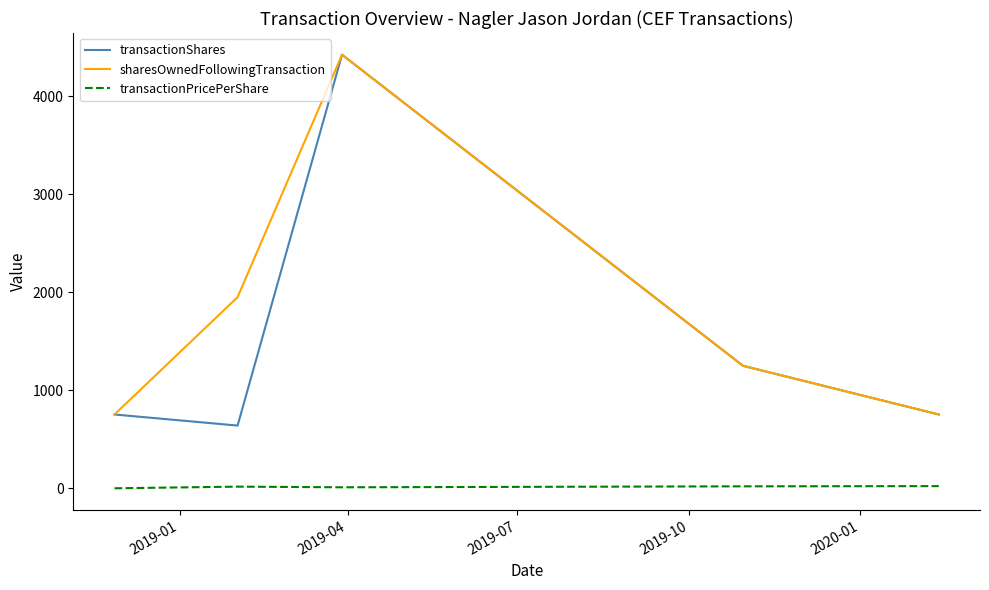

What is the minimum value for transactionShares?

640.0